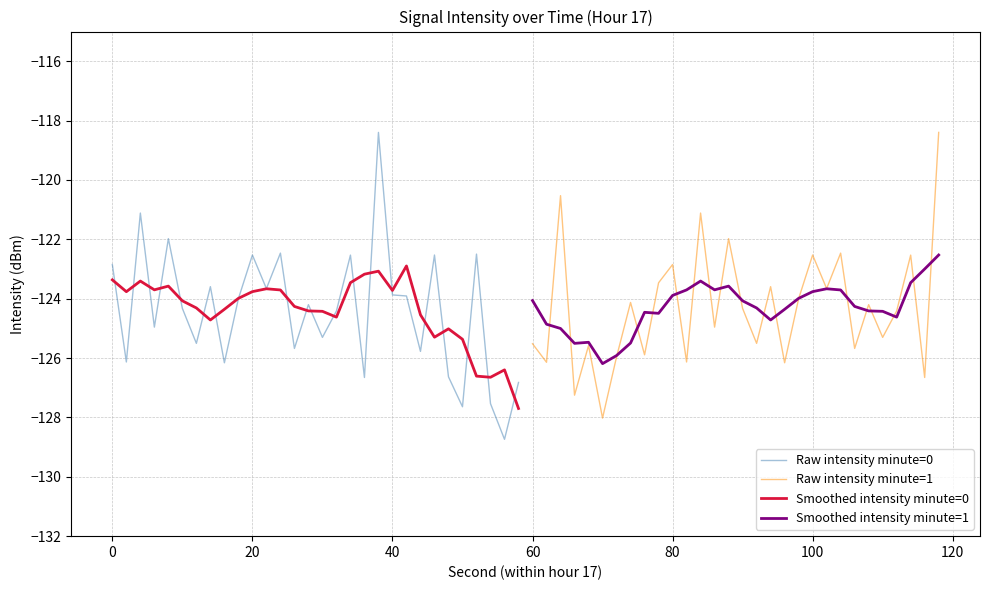

Which series has the largest total across all categories?

Raw intensity minute=1